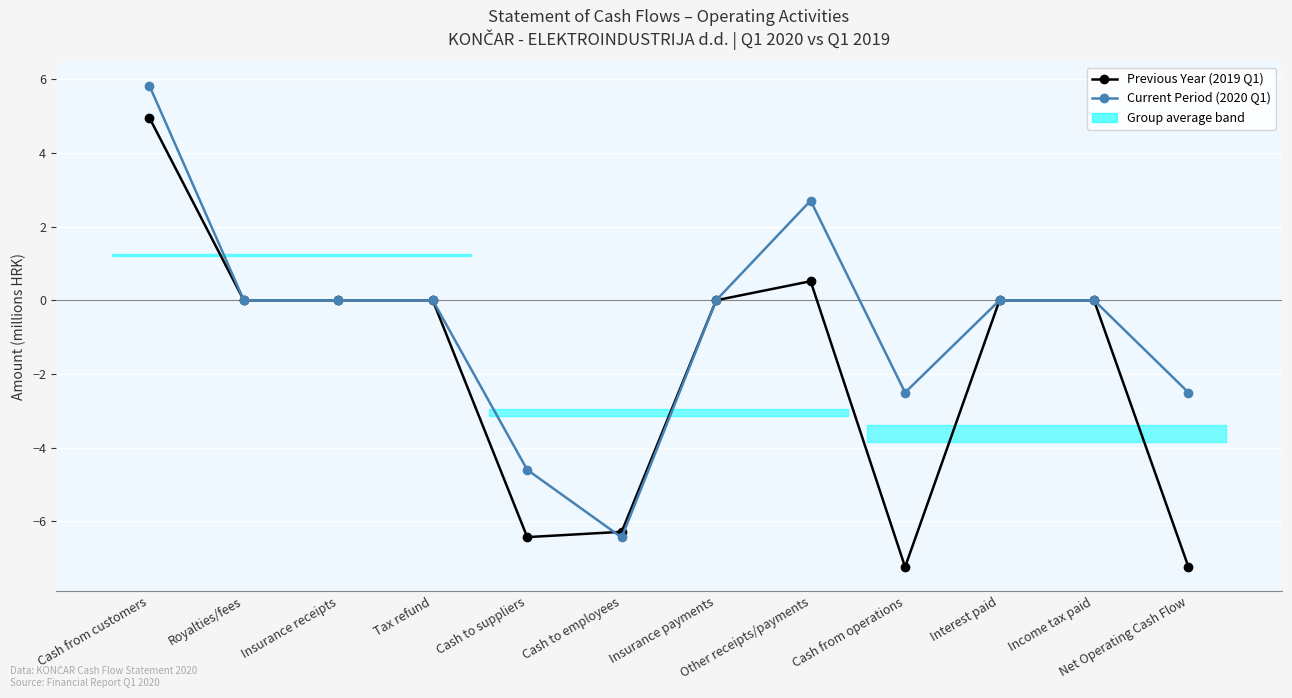

What is the label of the 1st point from the right?

Net Operating Cash Flow